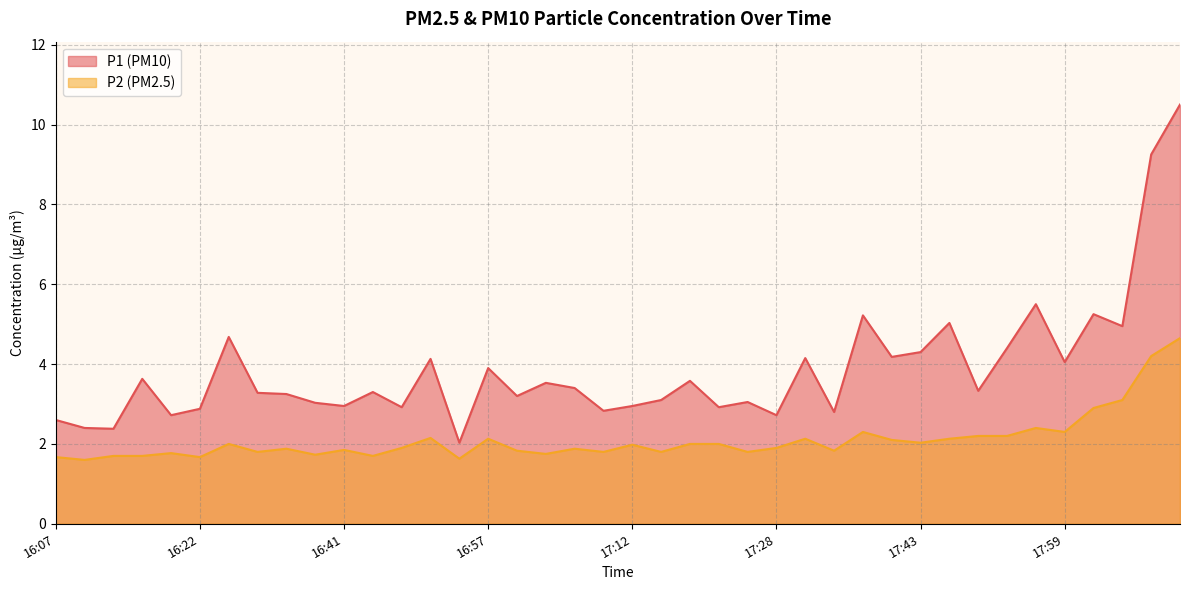

What is the sum of the P1 values at 16:16 and 16:10?

6.0